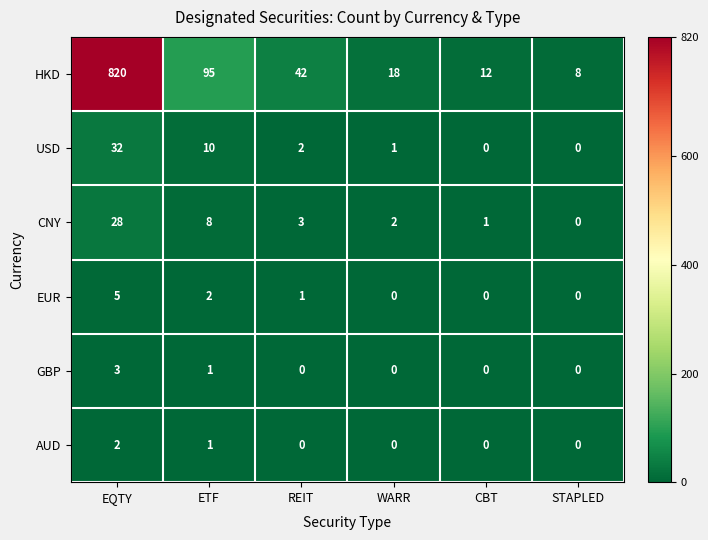

What is the difference between the maximum and second lowest values in the USD series?

32